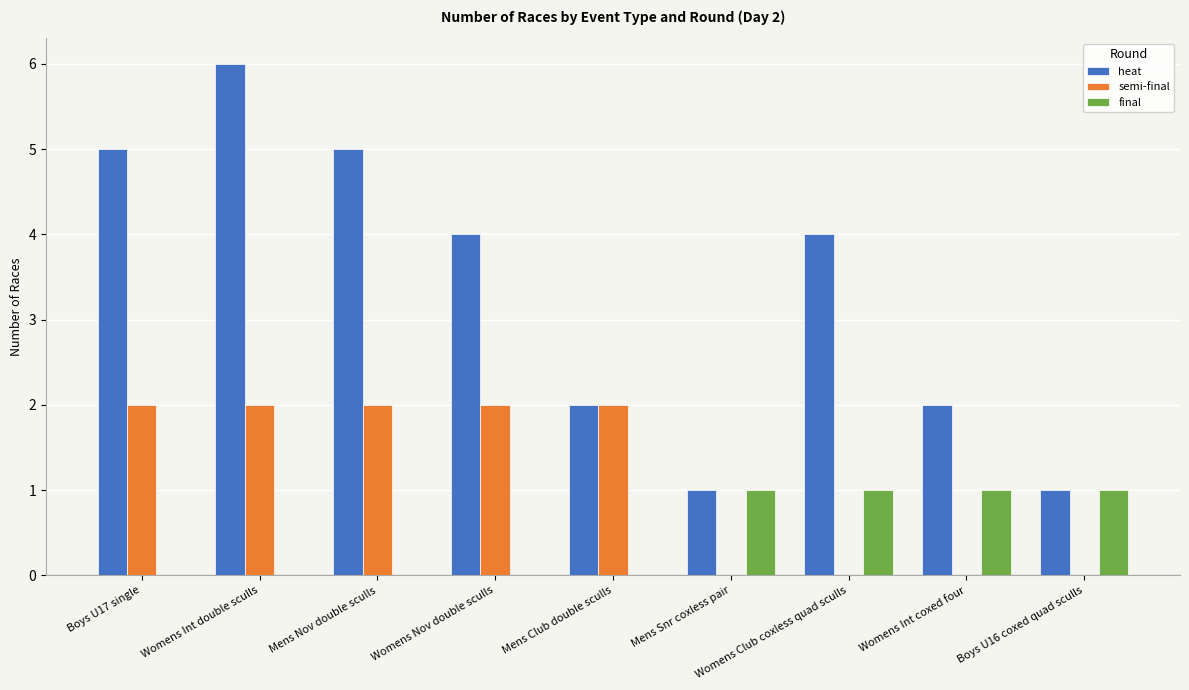

What is the approximate value of heat at Womens Int double sculls?

6